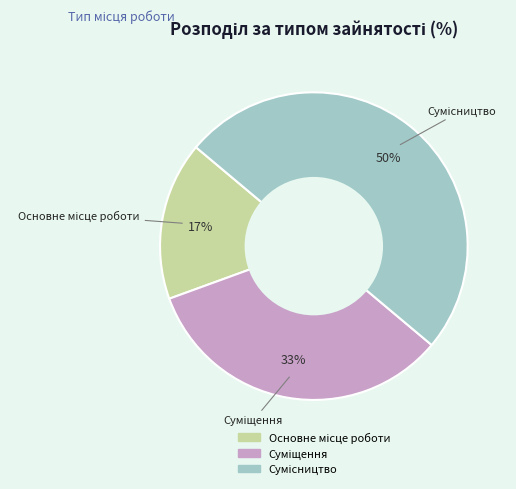

To the nearest percent, what is the average slice percentage?

33%